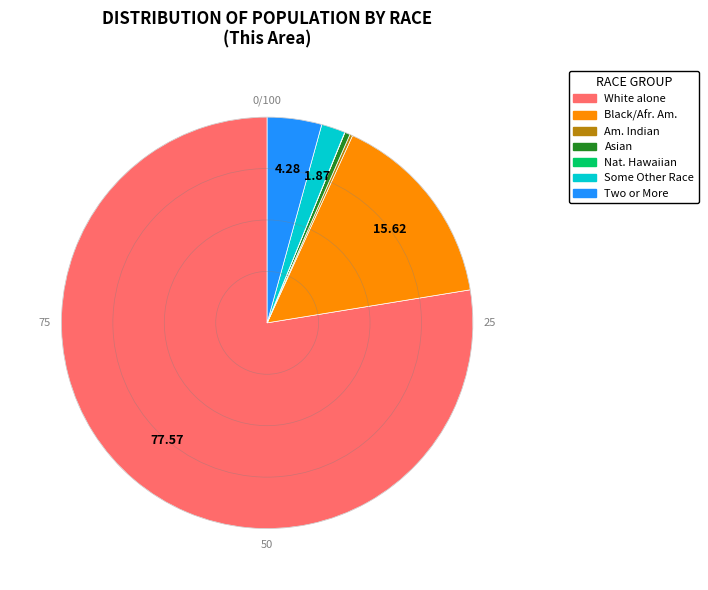

Which category has the biggest portion of the pie?

White alone